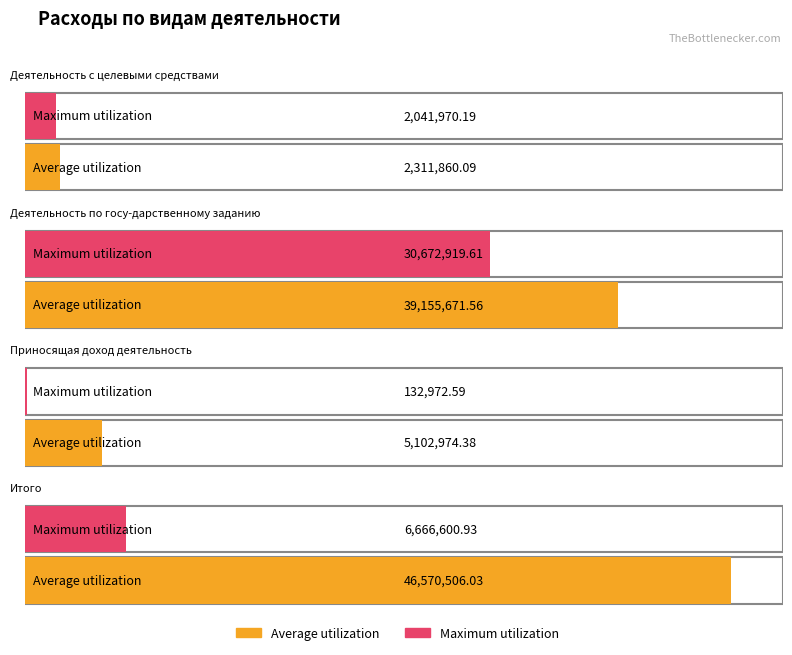

List the series in order of their overall mean, highest first.

Average utilization, Maximum utilization